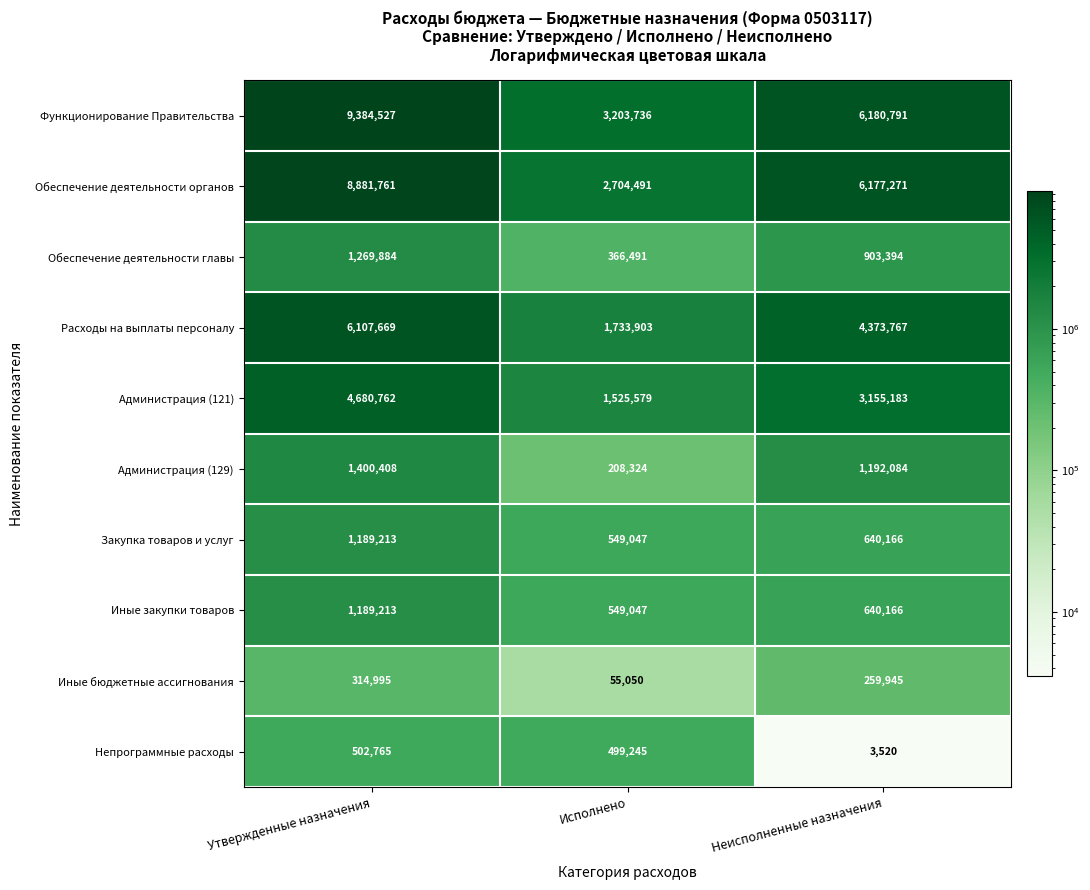

Which series has the largest total across all categories?

Функционирование Правительства